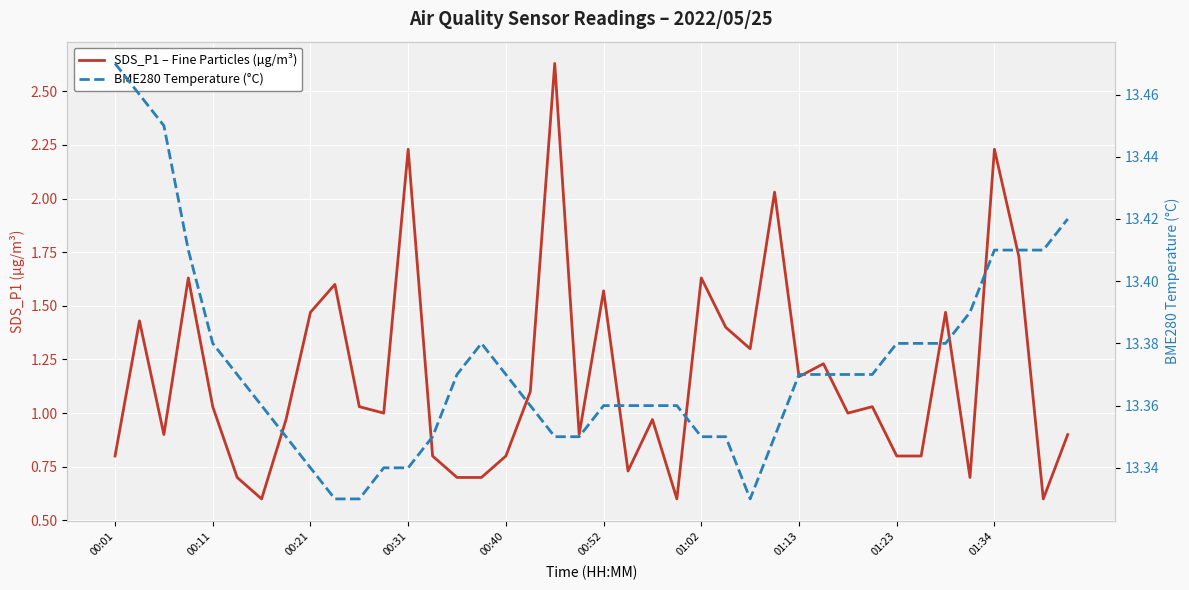

What position from the right is 34?

6